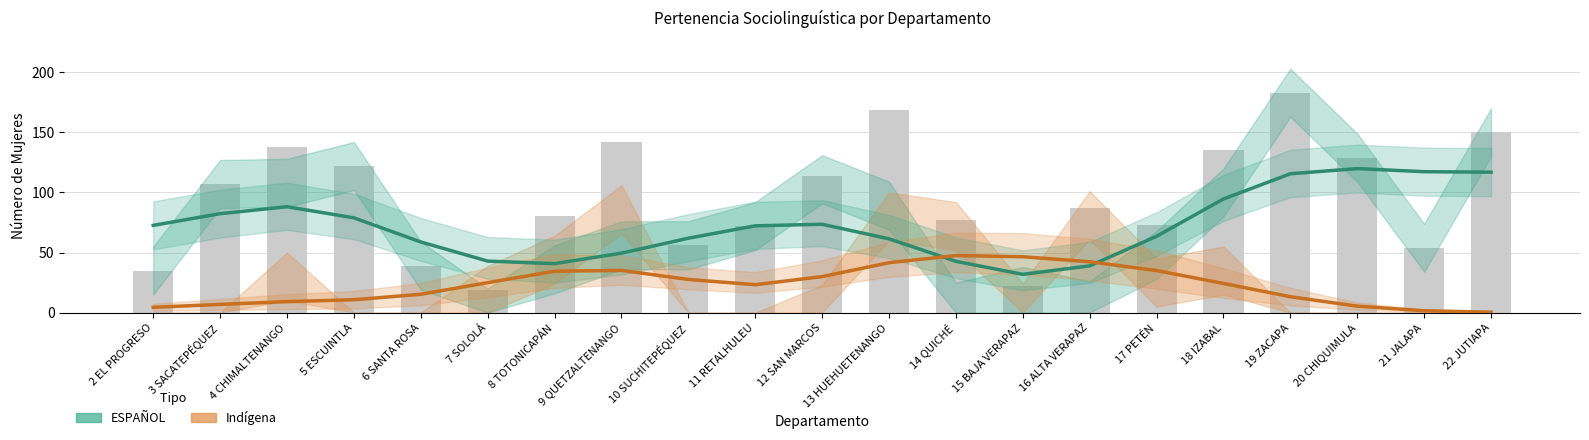

Count the number of data series in this chart.

2